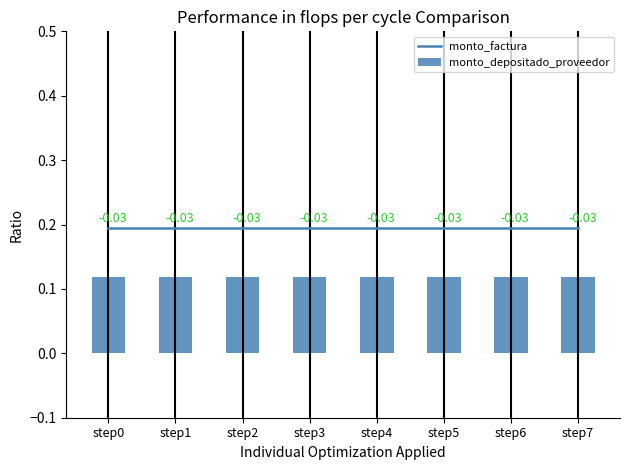

What is the average value of the monto_factura series?

0.2